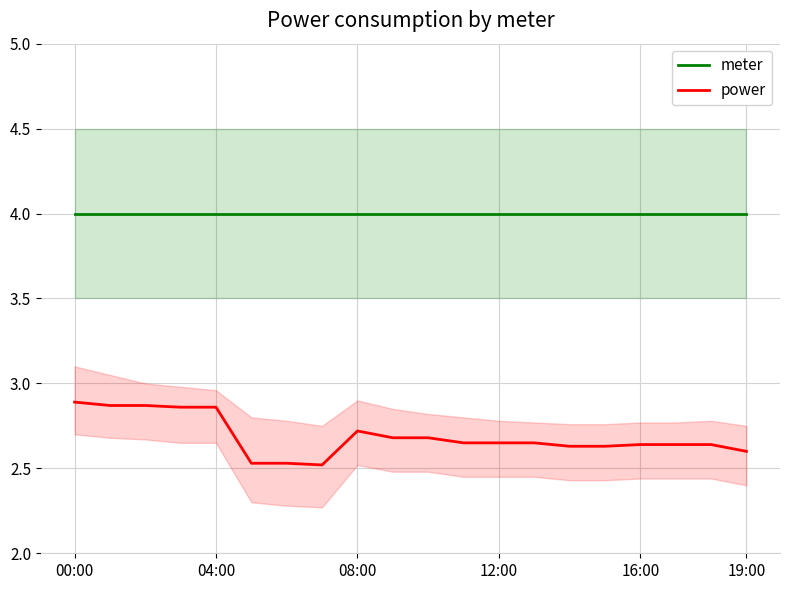

The value of meter at 04:00 is 2.1. True or false?

False